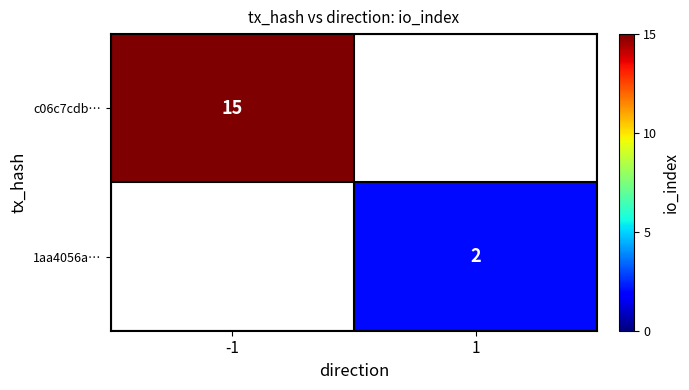

What is the maximum value shown in the chart?

15.0